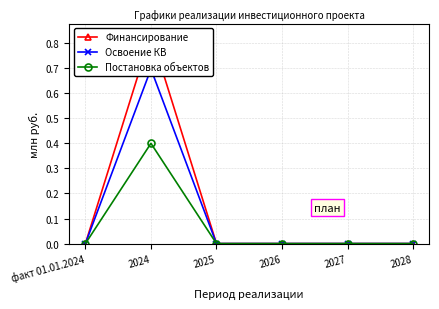

True or false: Освоение КВ has more than 0 interior local peaks.

True